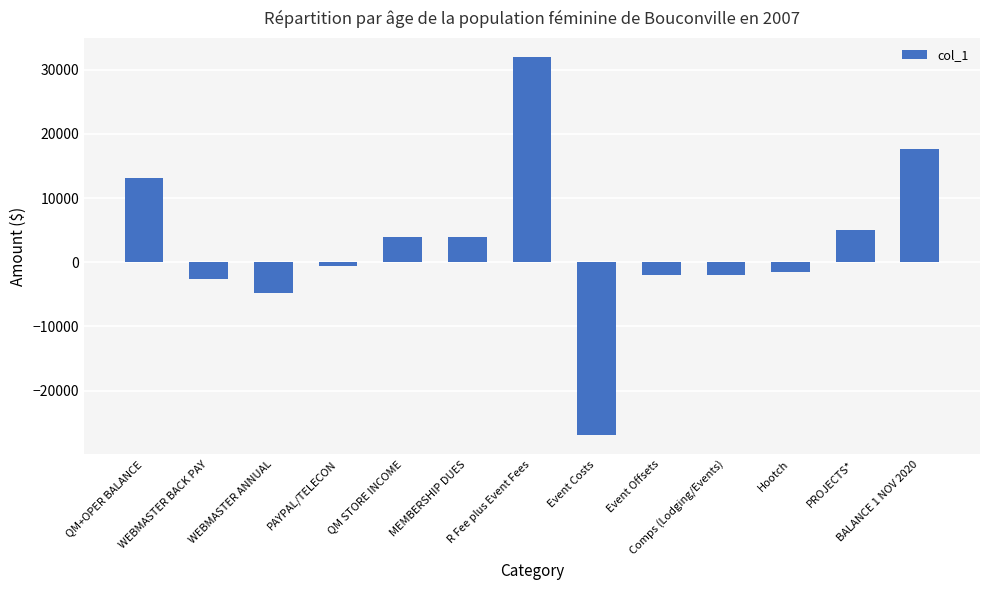

What is the difference between the second highest and minimum values?

44600